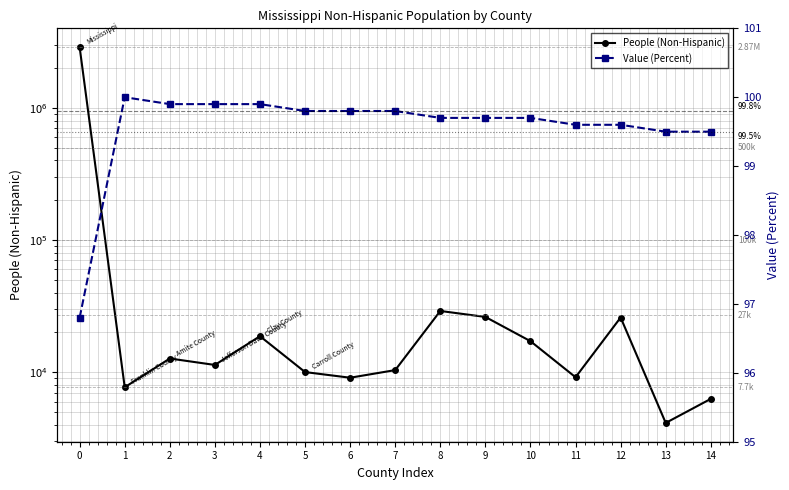

What is the lowest value of the People (Non-Hispanic) series?

4141.0